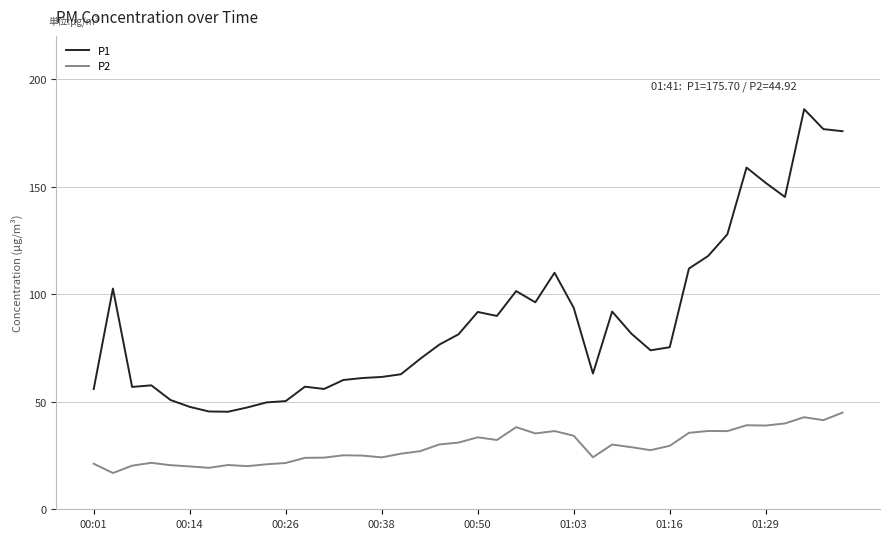

Which series has the largest total across all categories?

P1